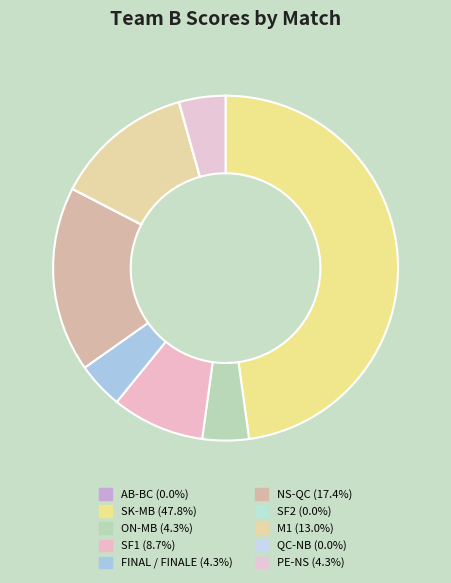

What percentage do PE-NS and NS-QC together represent?

21.7%